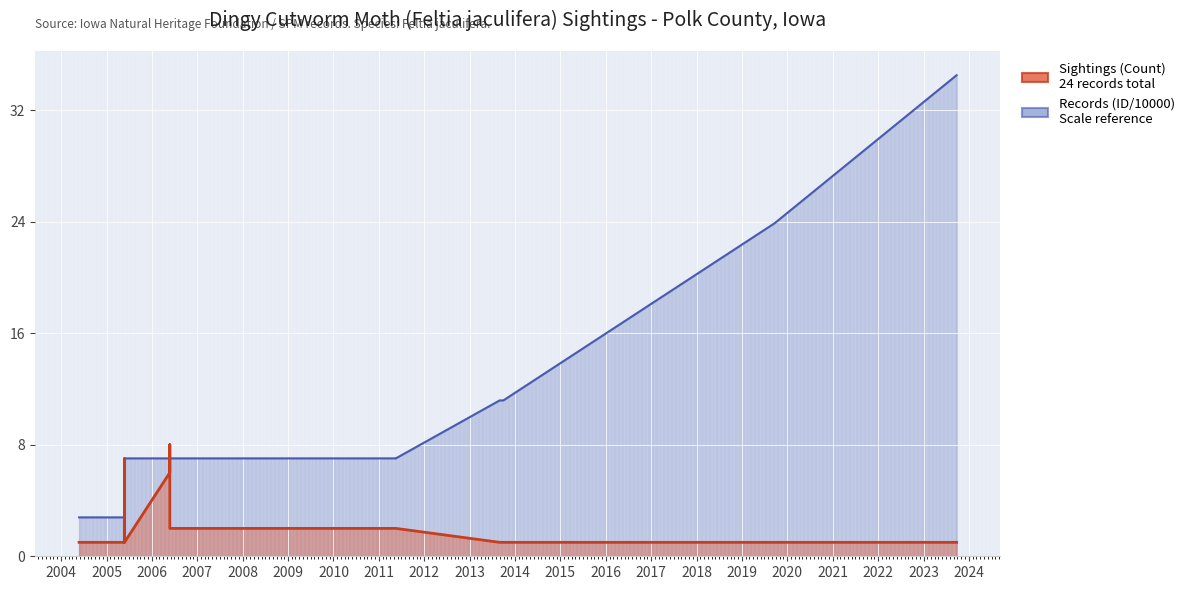

List the labels in order of Sightings (Count) value, smallest first.

2004-05-25, 2005-05-25, 2005-05-25, 2013-08-30, 2013-09-01, 2013-09-03, 2013-09-06, 2013-09-07, 2013-09-08, 2013-09-10, 2013-09-12, 2013-09-15, 2013-09-17, 2013-09-23, 2013-09-25, 2013-09-29, 2019-09-21, 2023-09-24, 2006-05-25, 2011-05-18, 2011-05-18, 2006-05-25, 2005-05-25, 2006-05-25